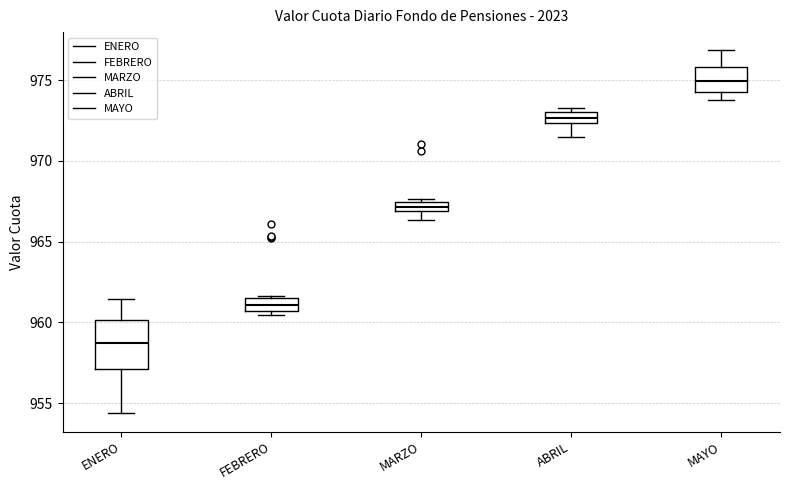

Which box is the tallest, from its lower edge to its upper edge?

ENERO